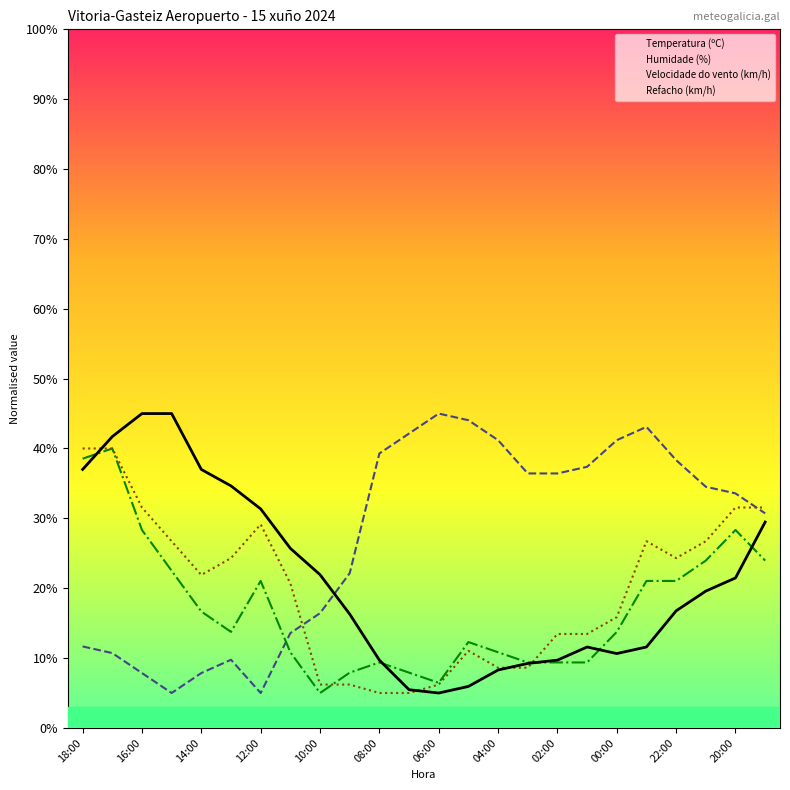

Rank the series at 15 from highest to lowest value.

Humidade (%), Velocidade do vento (km/h), Temperatura (ºC), Refacho (km/h)